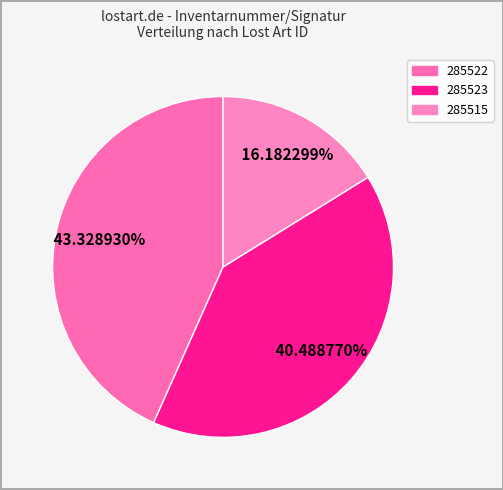

What is the ratio of the value at 285523 to the value at 285522?

0.9